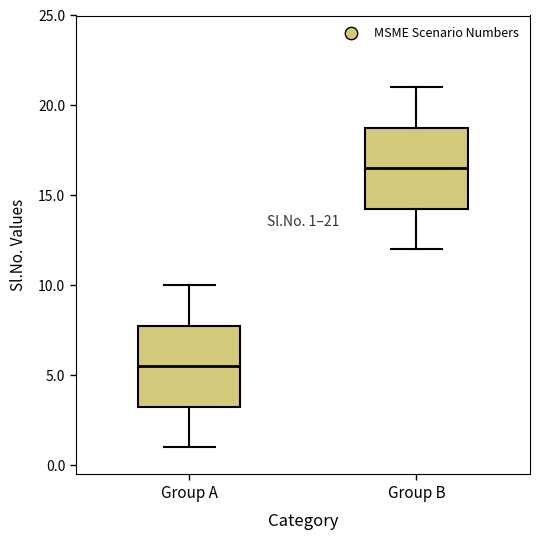

Which box's median line is the lowest?

Group A